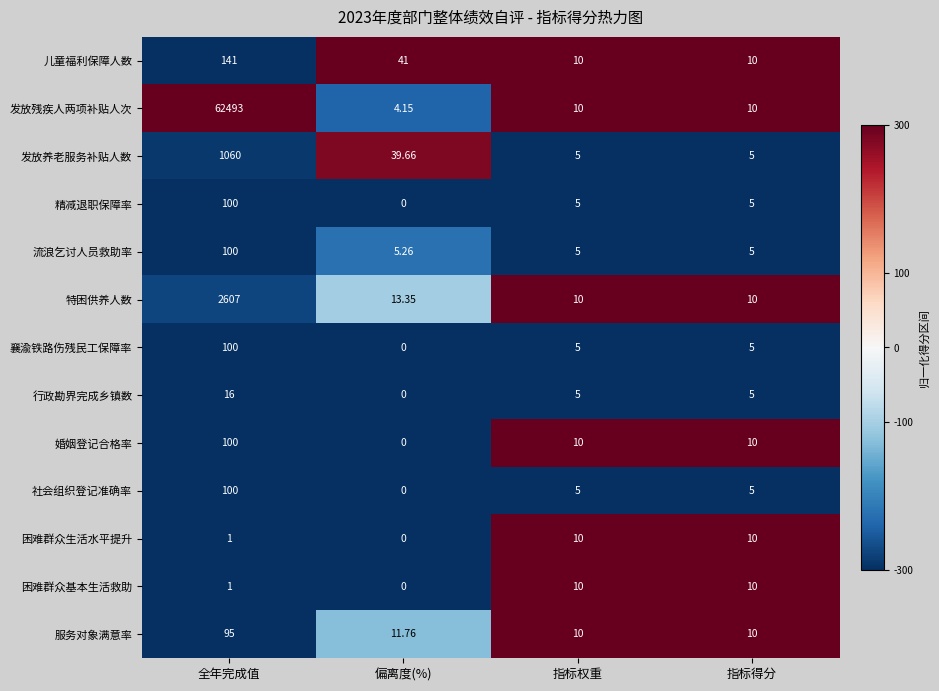

At which category is the sum across all series the highest?

全年完成值